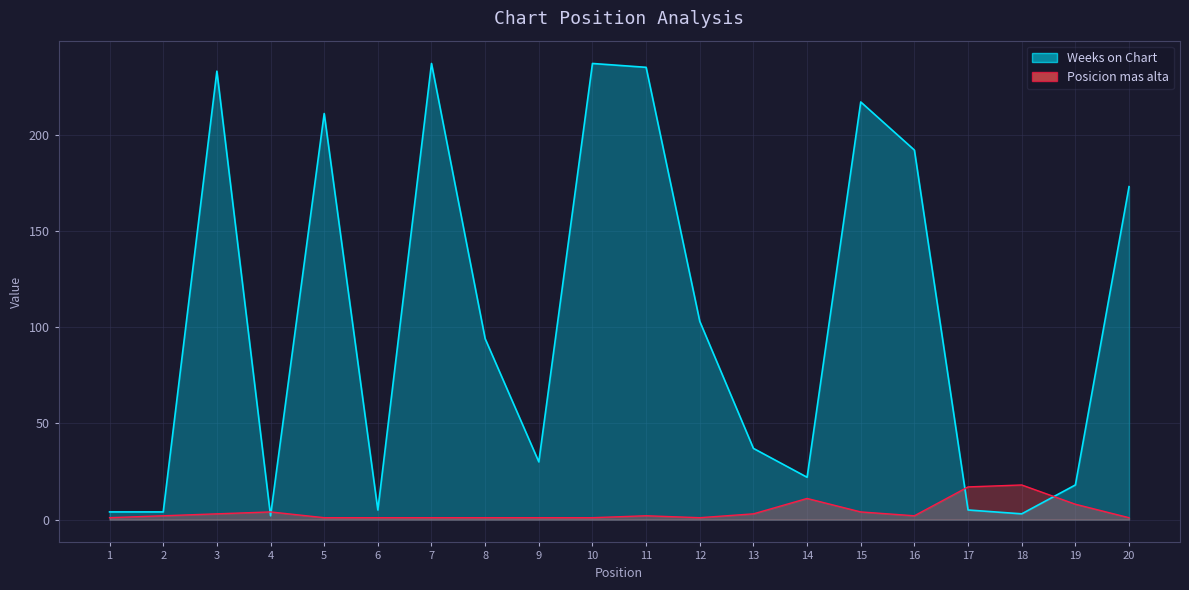

At which label does Weeks on Chart first exceed 94?

3